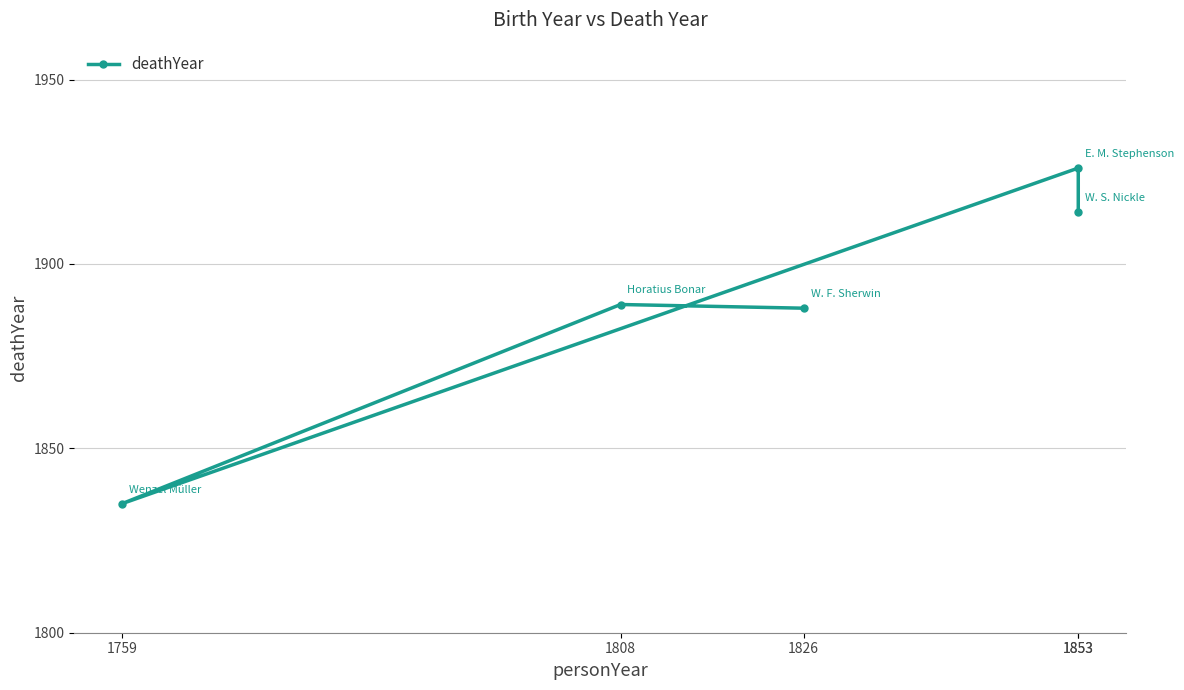

List the labels in order of value, largest first.

1853, 1853, 1808, 1826, 1759